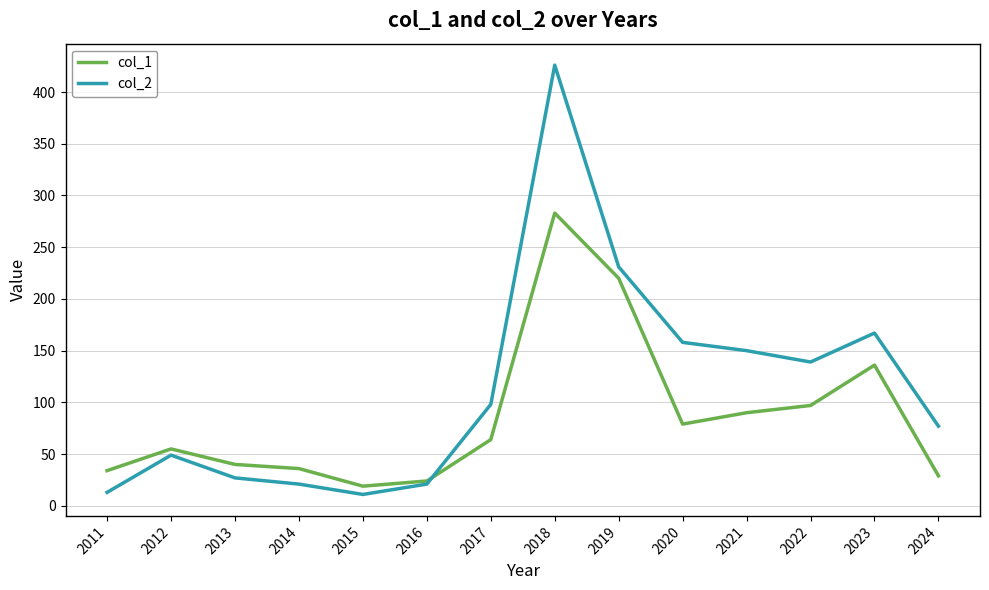

True or false: col_1 has a value of 90 at 2021.

True